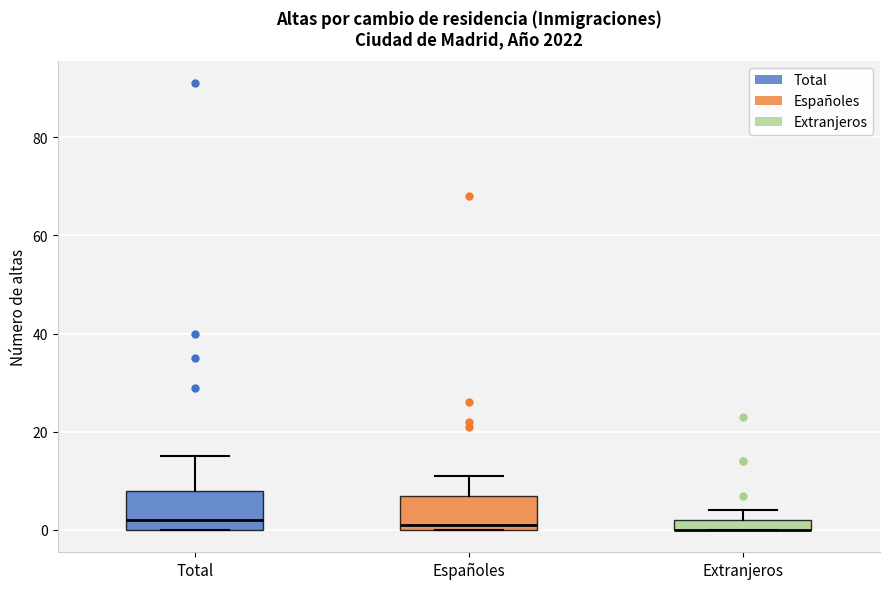

Where is the lower edge of the box for Extranjeros on the y-axis? The values are not printed on the chart, so give them approximately, as read against the axis.

0